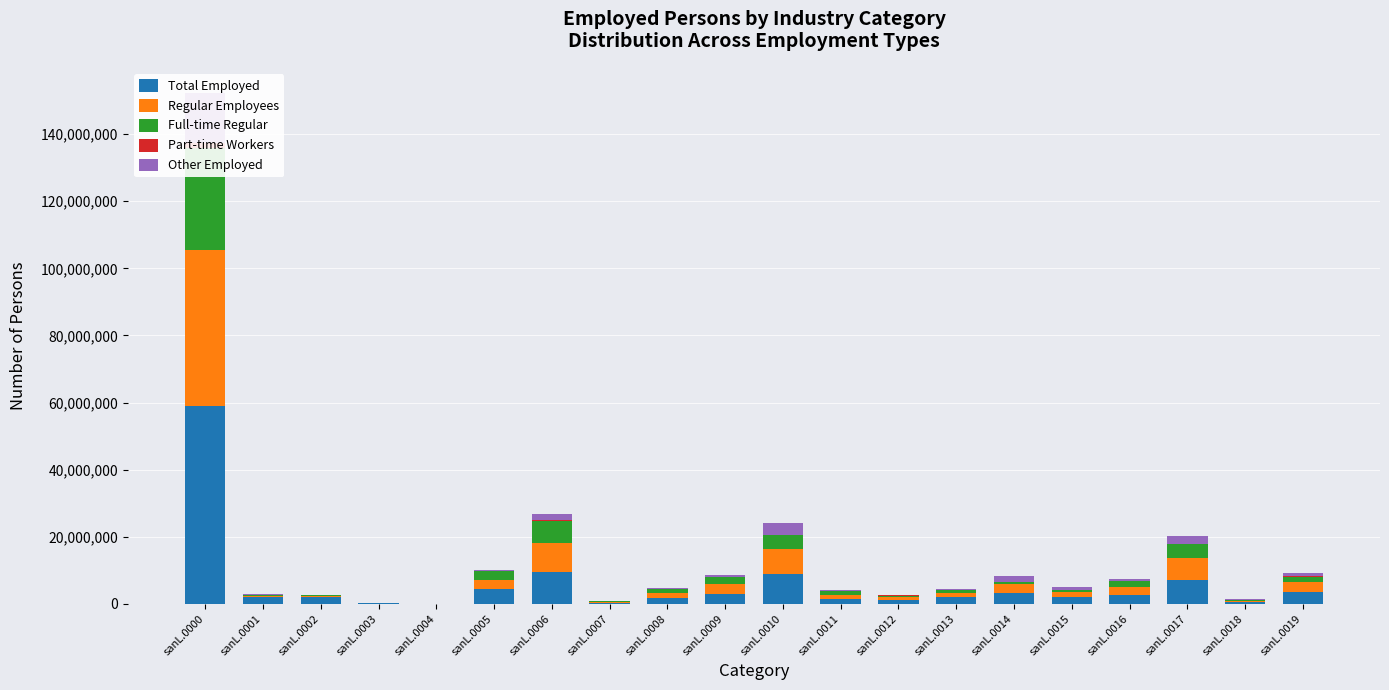

Are the bars horizontal?

No